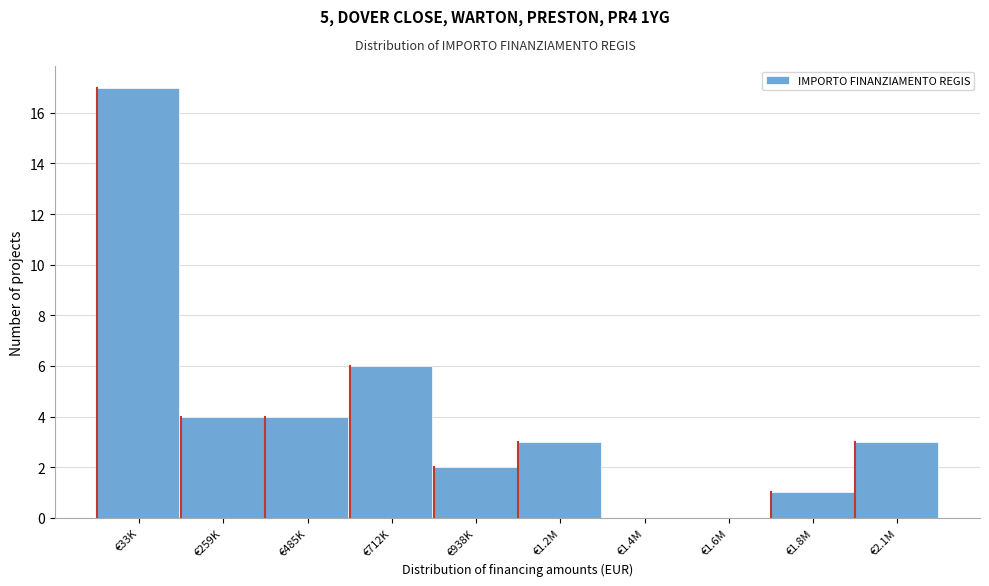

Reading left to right, extract all data points from this chart.

€33K=17	€259K=4	€485K=4	€712K=6	€938K=2	€1.2M=3	€1.4M=0	€1.6M=0	€1.8M=1	€2.1M=3